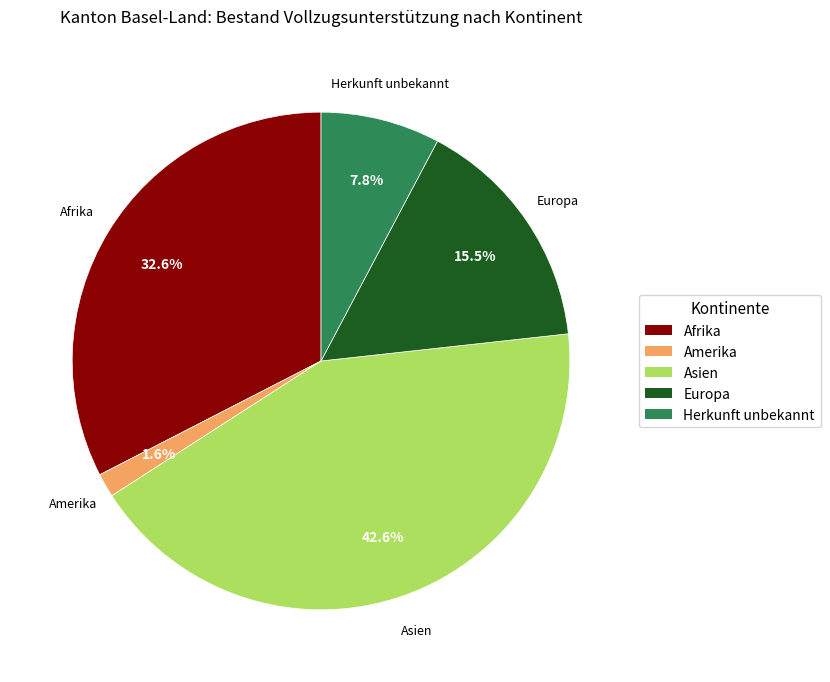

To the nearest percent, what is the difference between the Herkunft unbekannt and Afrika slice percentages?

25%